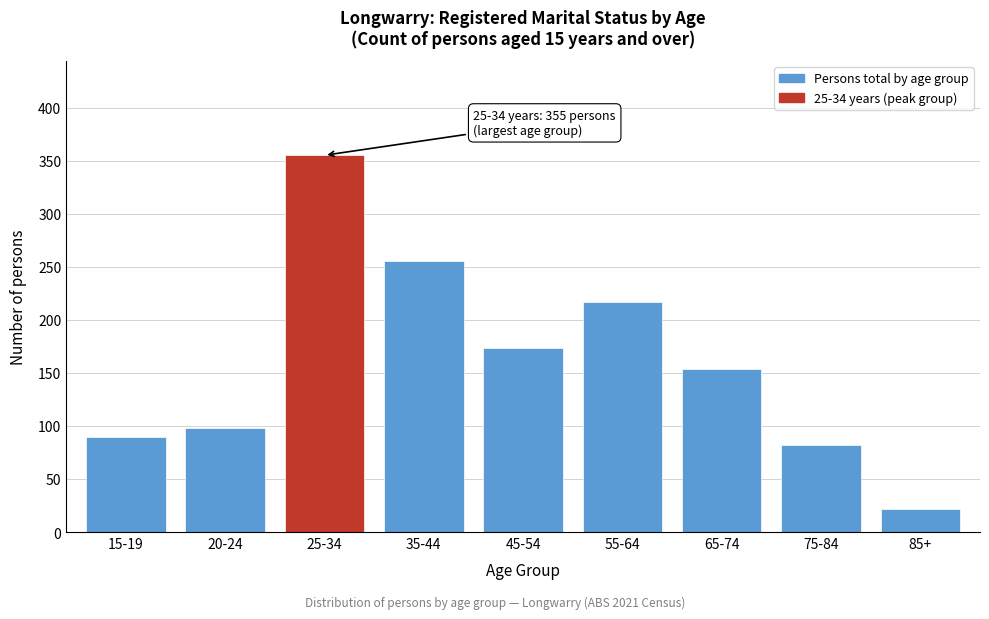

Reading left to right, what are all the values shown in this chart?

90	98	355	255	173	217	154	82	22